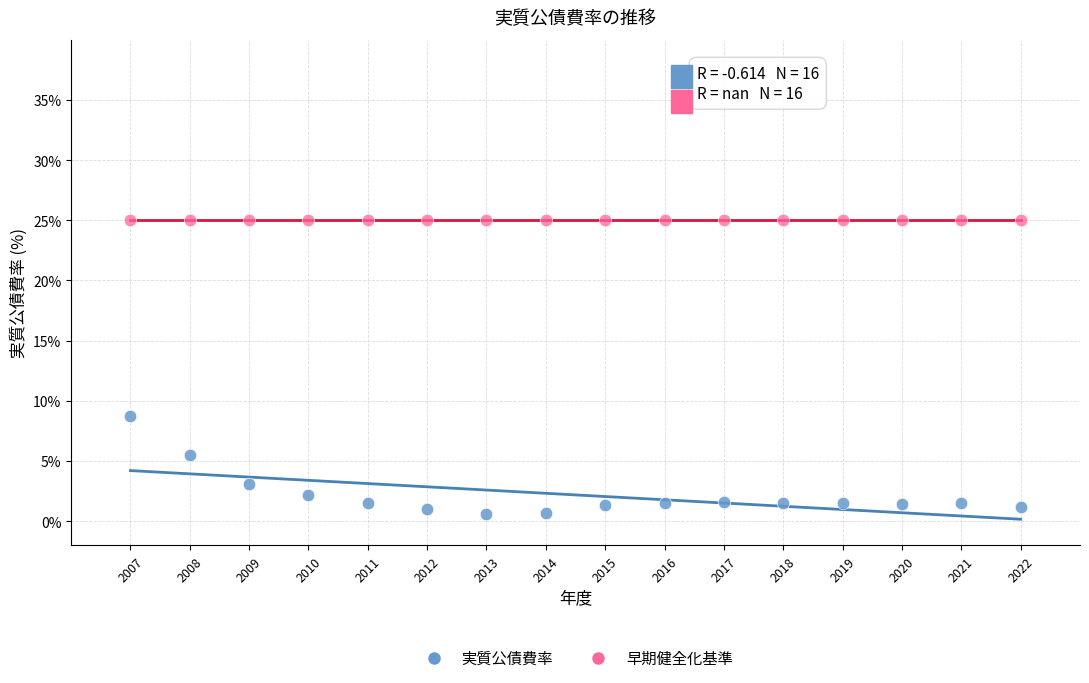

Which series reaches the maximum Y coordinate?

早期健全化基準